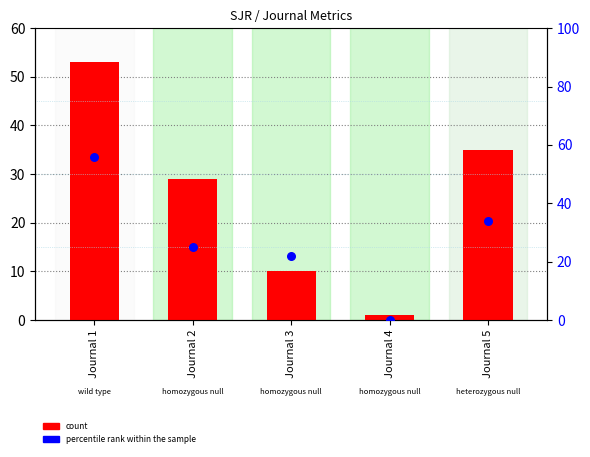

Which series contains the highest Y value?

percentile rank within the sample